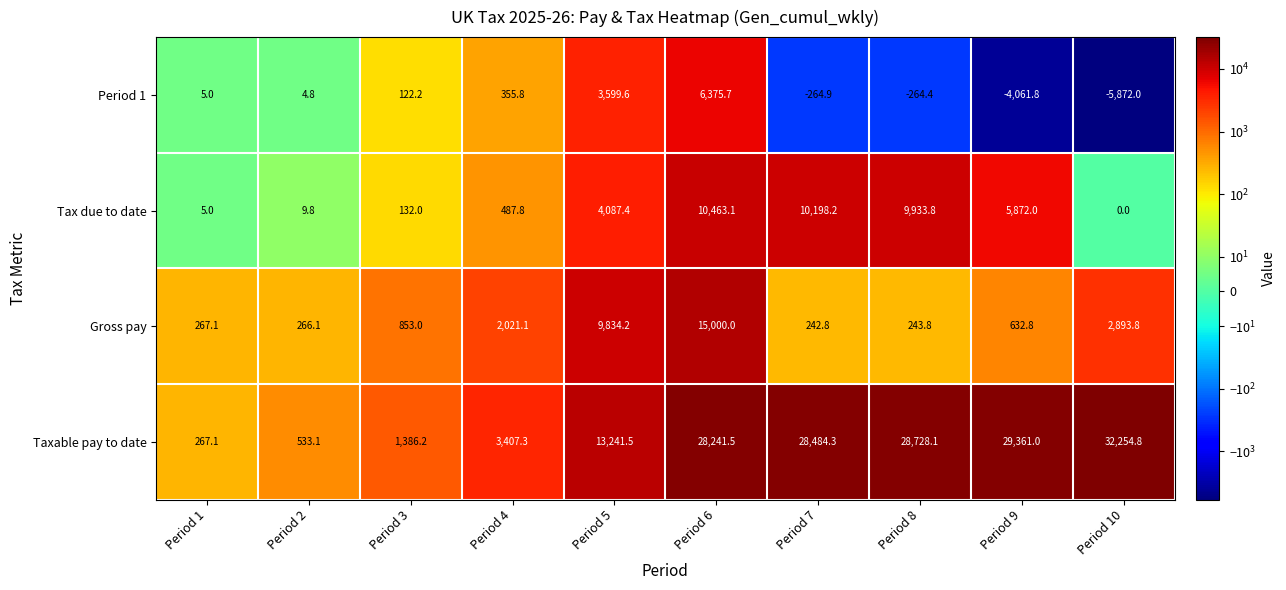

What is the sum of all Gross pay values?

32254.7